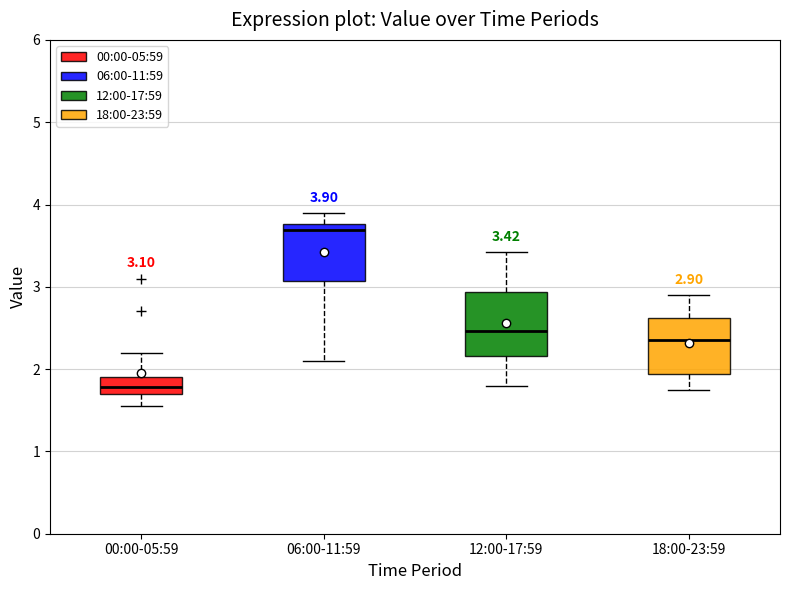

Which box has the lowest median line?

00:00-05:59